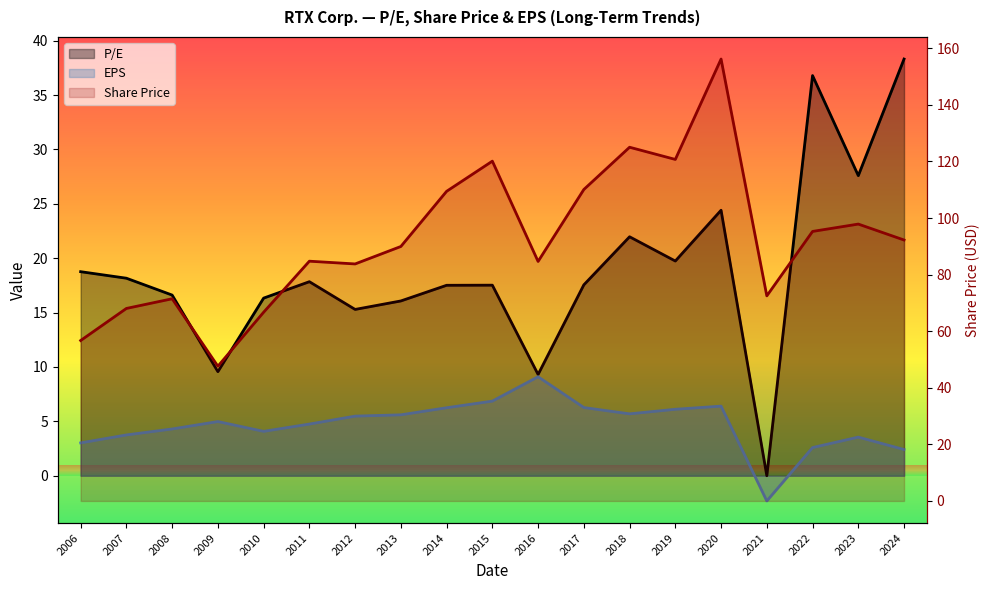

Read the EPS value at 2018.

5.7